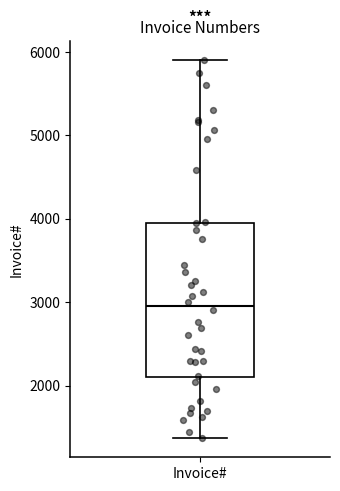

Where does the upper whisker of the box for Invoice# end on the y-axis? The values are not printed on the chart, so give them approximately, as read against the axis.

5900